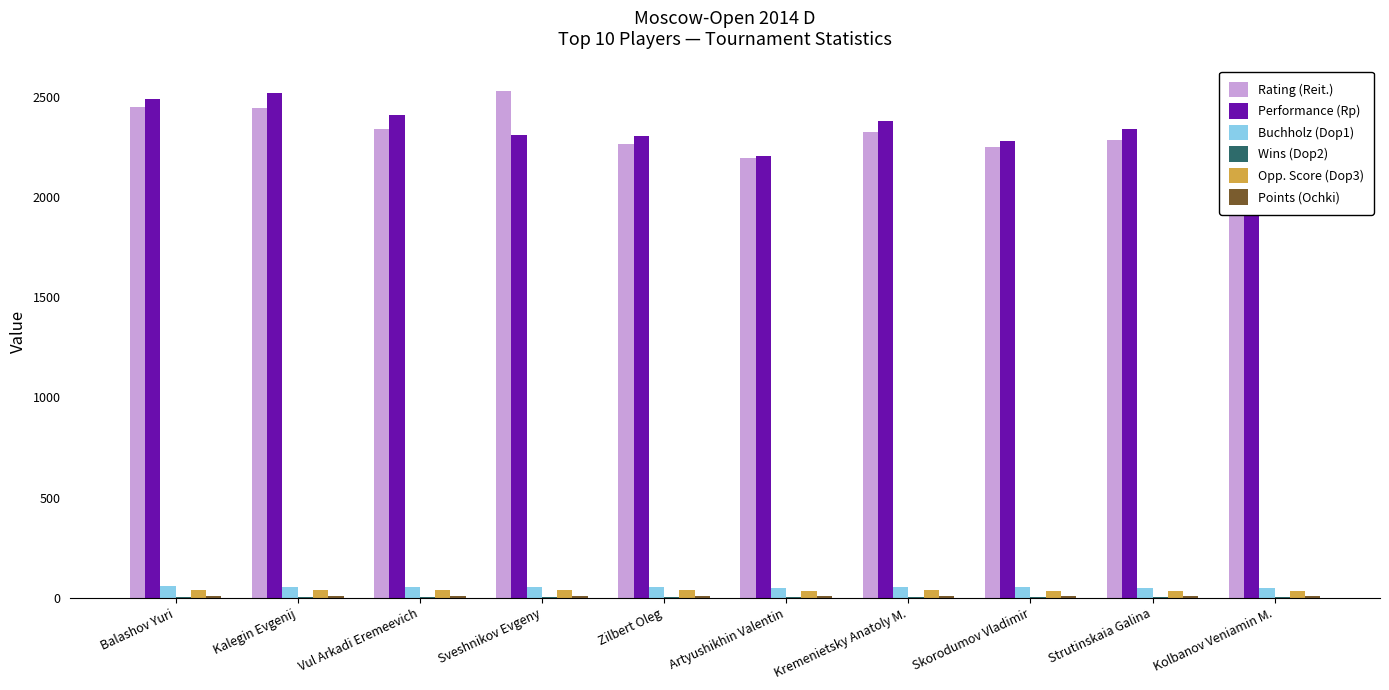

What is the sum of the Opp. Score (Dop3) values at Vul Arkadi Eremeevich and Skorodumov Vladimir?

73.5